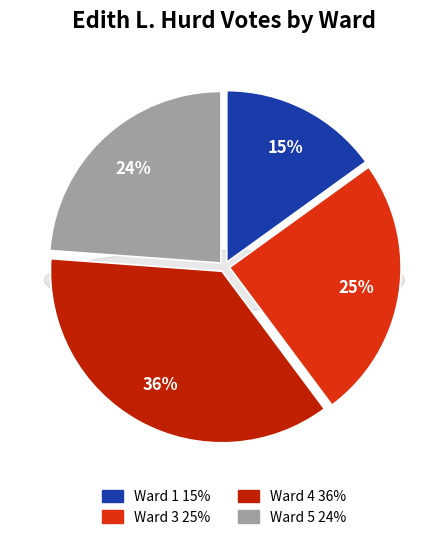

What is the smallest slice in the pie chart?

Ward 1